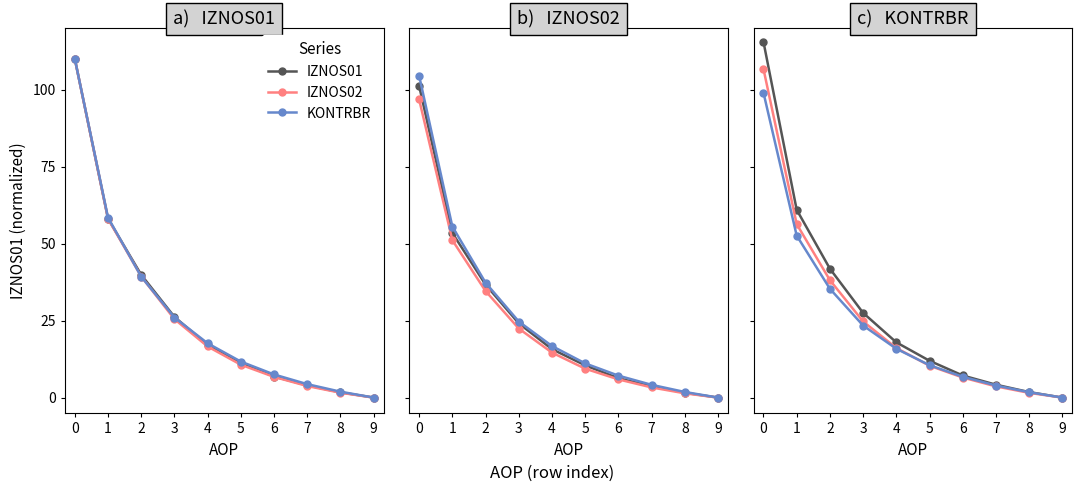

Which category has the lowest value in the KONTRBR series?

9